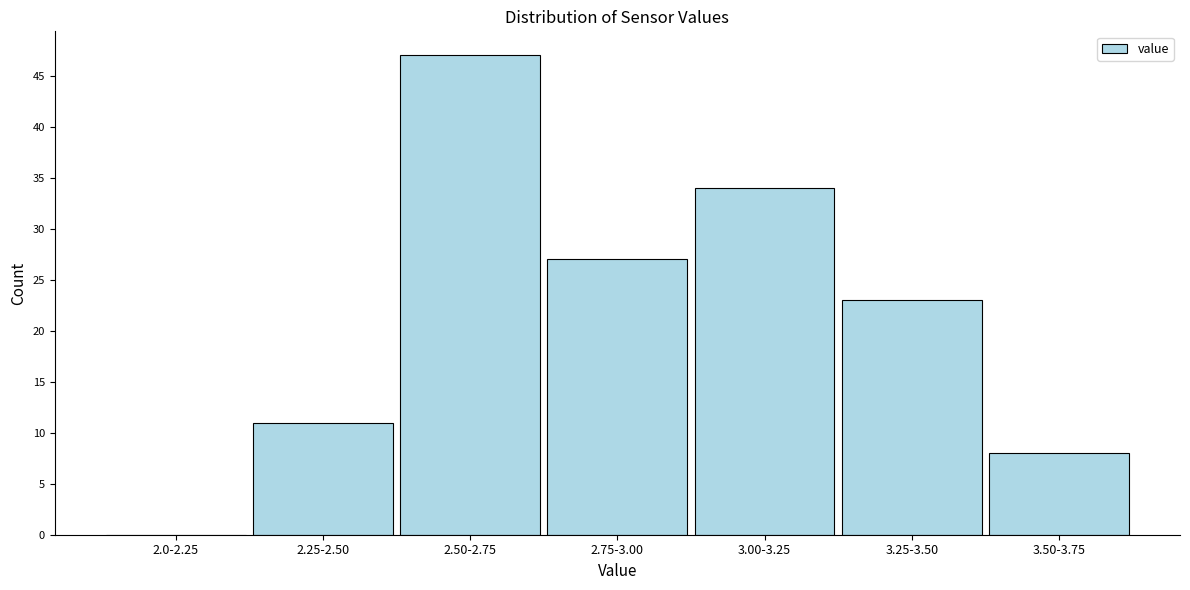

Reading right to left, extract all data points from this chart.

3.50-3.75=8	3.25-3.50=23	3.00-3.25=34	2.75-3.00=27	2.50-2.75=47	2.25-2.50=11	2.0-2.25=0